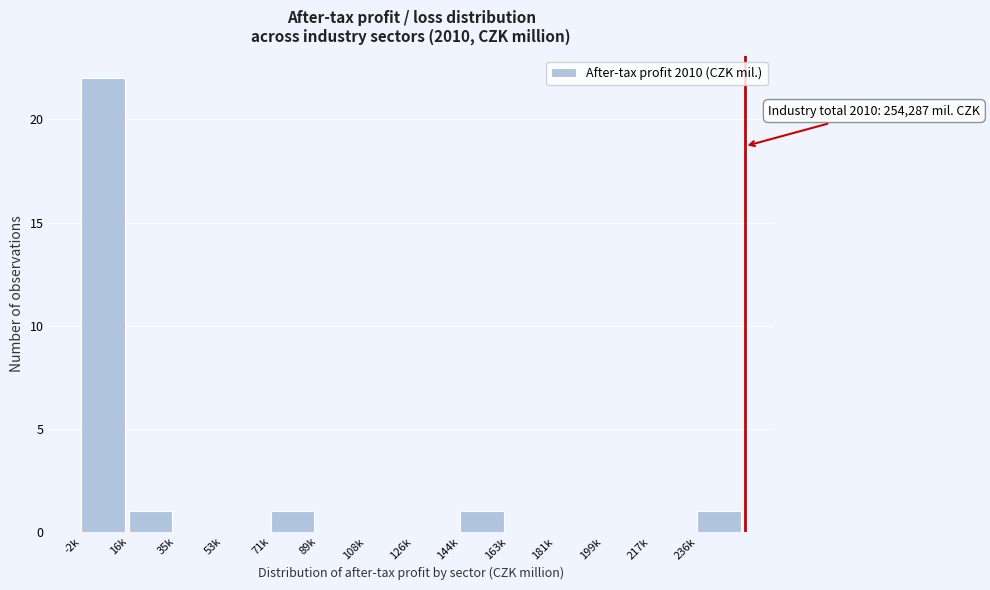

Reading left to right, extract all data points from this chart.

-2k=22	16k=1	35k=0	53k=0	71k=1	89k=0	108k=0	126k=0	144k=1	163k=0	181k=0	199k=0	217k=0	236k=1